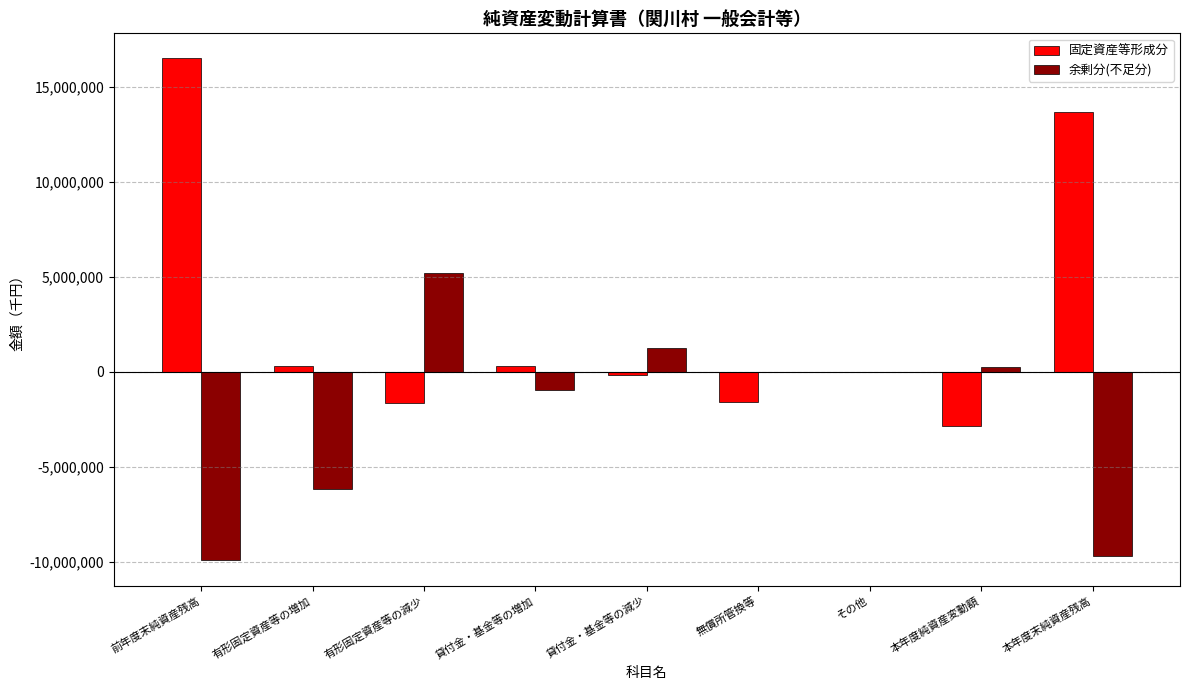

What is the spread (max minus min) of values at 貸付金・基金等の減少?

1397764